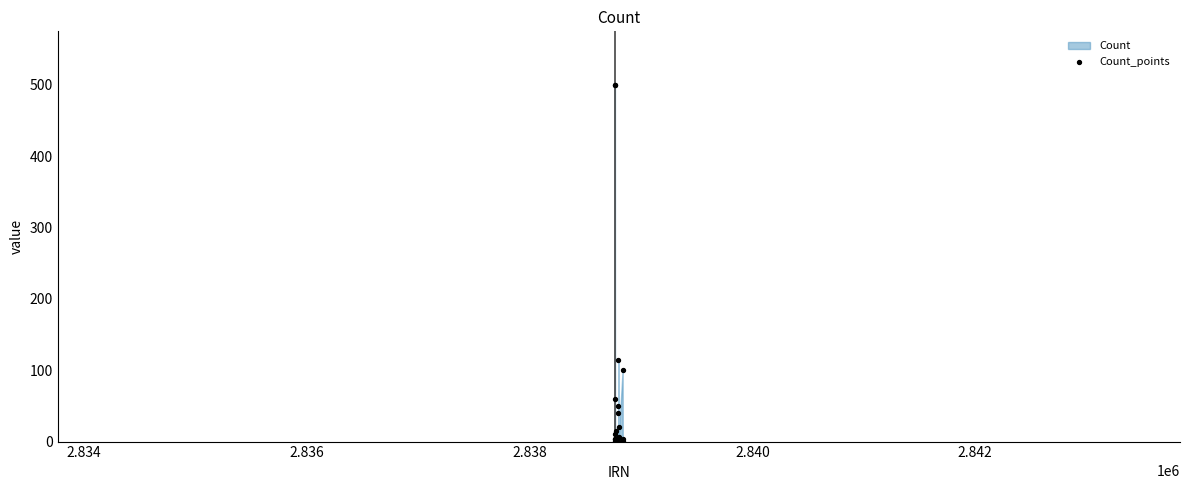

What Y value in the scatter plot is closest to 250?

115